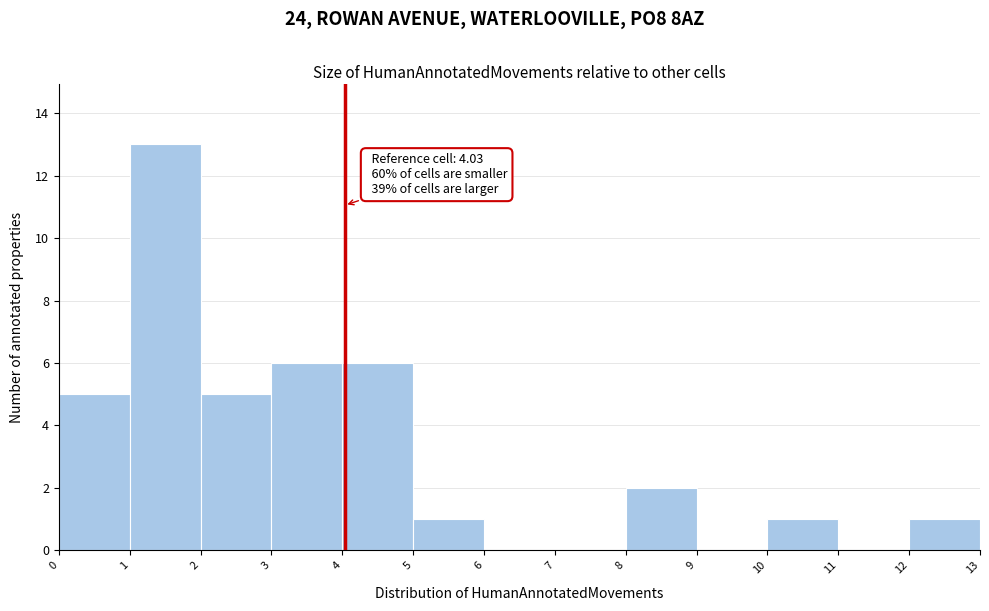

Over which range of the x-axis is the bar tallest?

1 to 2